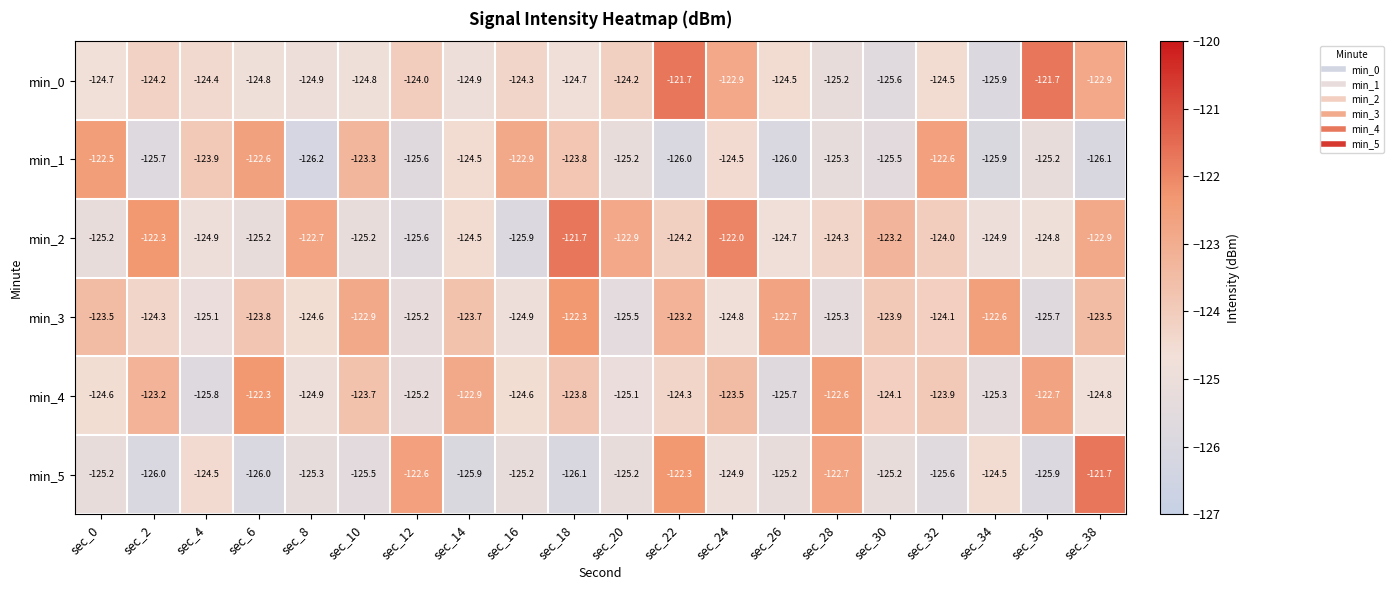

Is it true that min_5 equals -126.1 at sec_18?

True